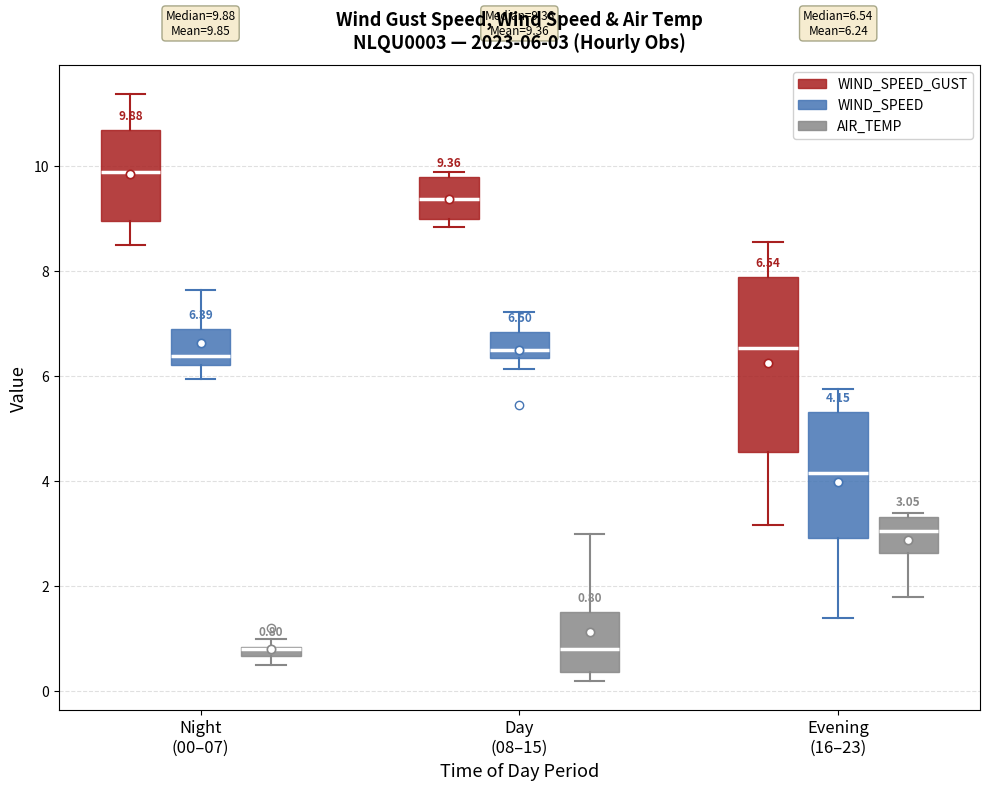

Comparing the boxes themselves (not the whiskers), which one is the tallest?

Evening (16–23) (WIND_SPEED_GUST)